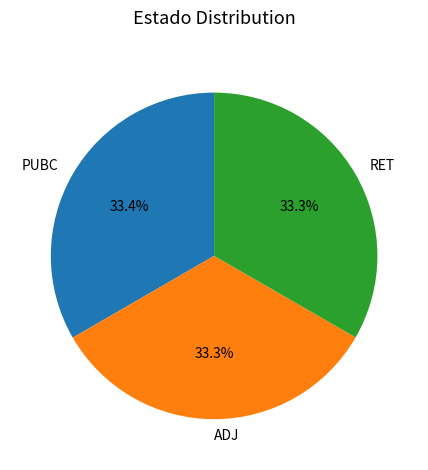

What percentage is the PUBC slice, to the nearest percent?

33%